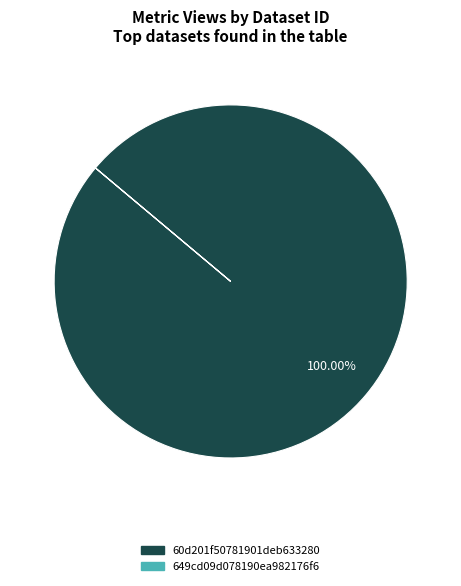

Is there a majority slice in this chart?

Yes